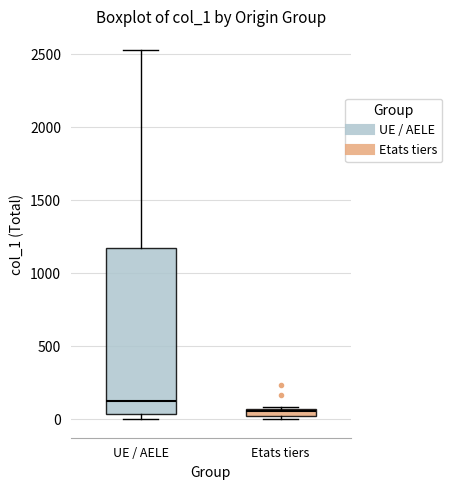

Which box is the tallest, from its lower edge to its upper edge?

UE / AELE